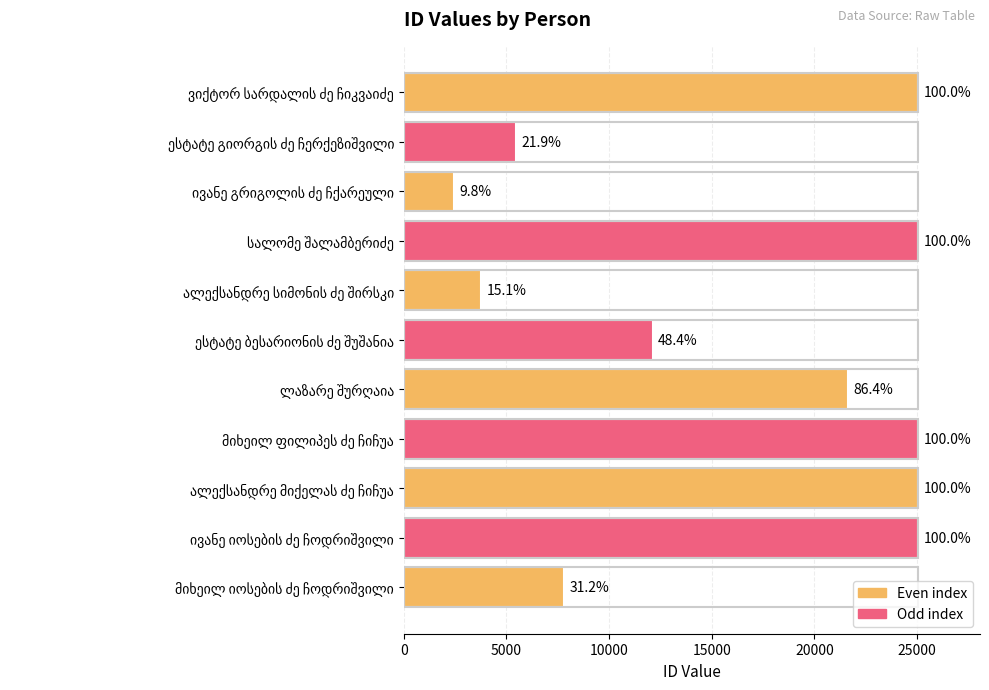

What is the difference between the maximum and minimum values?

22600